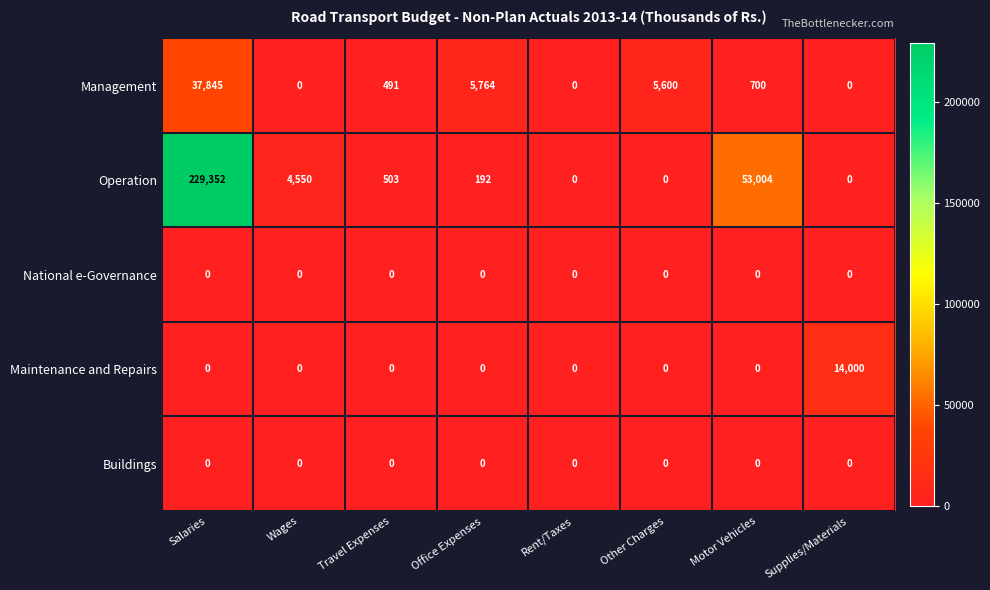

How many series are shown in this chart?

5